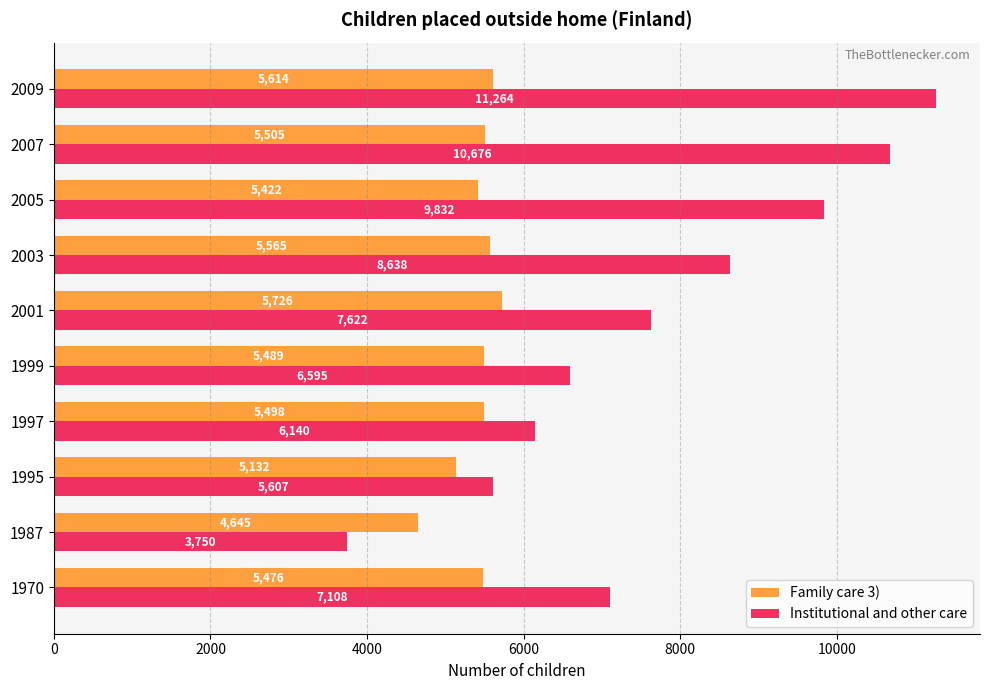

At which category is the sum across all series the highest?

2009